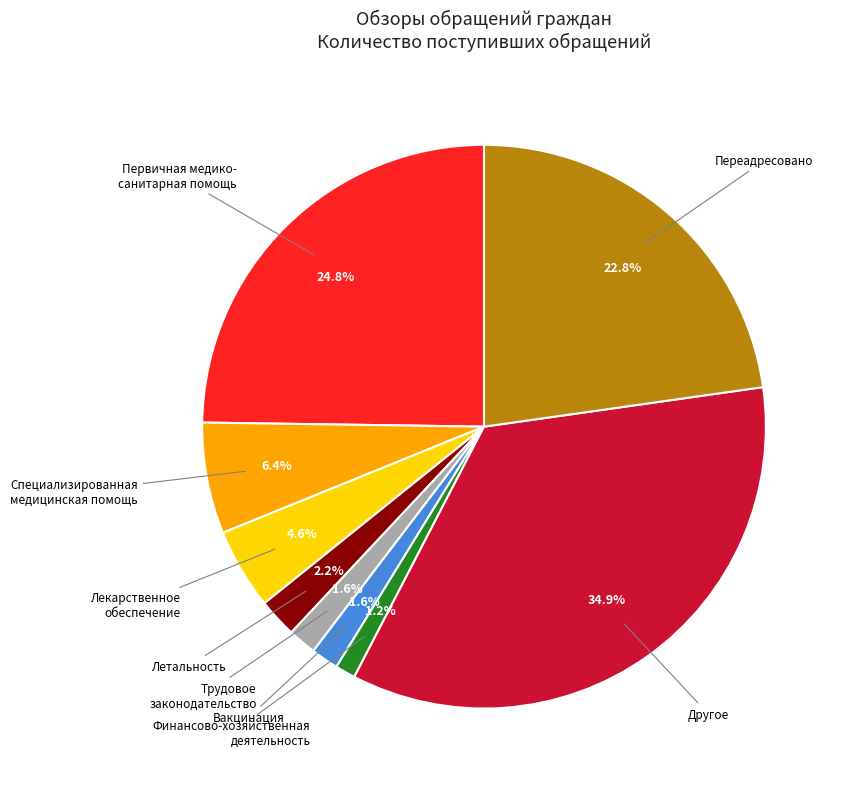

Is there any slice that represents more than half of the pie?

No